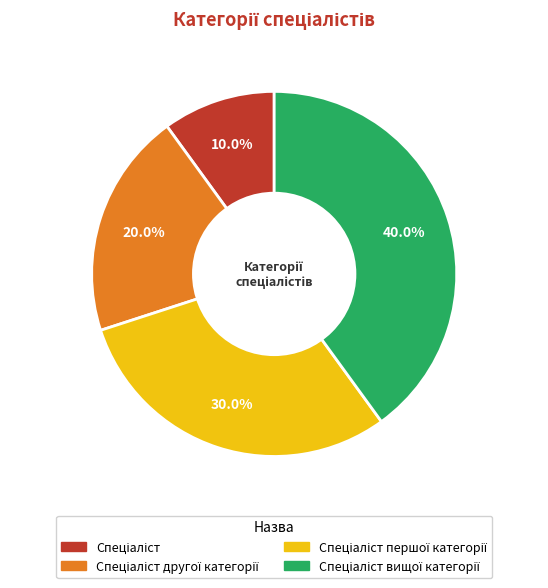

To the nearest percent, what is the difference between the largest and smallest slice percentages?

30%